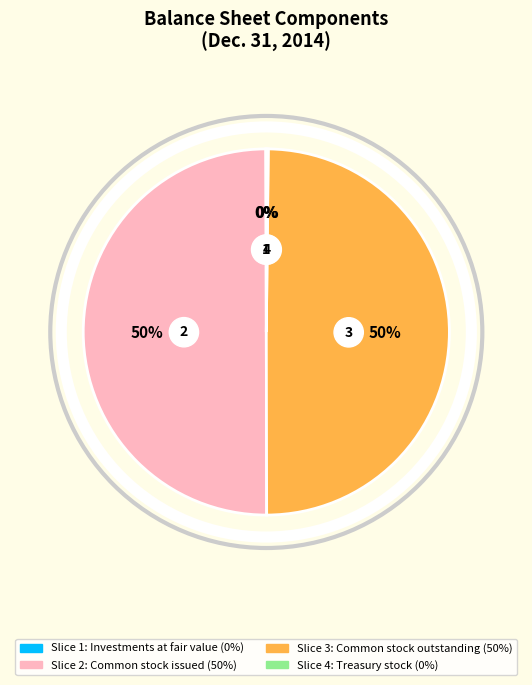

Does Investments at fair value represent more than half of the total?

No